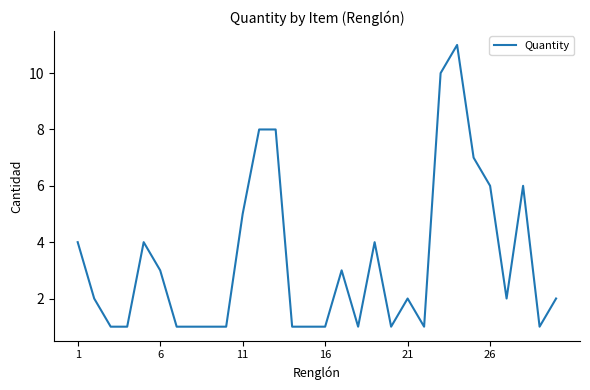

What is the greatest value displayed?

11